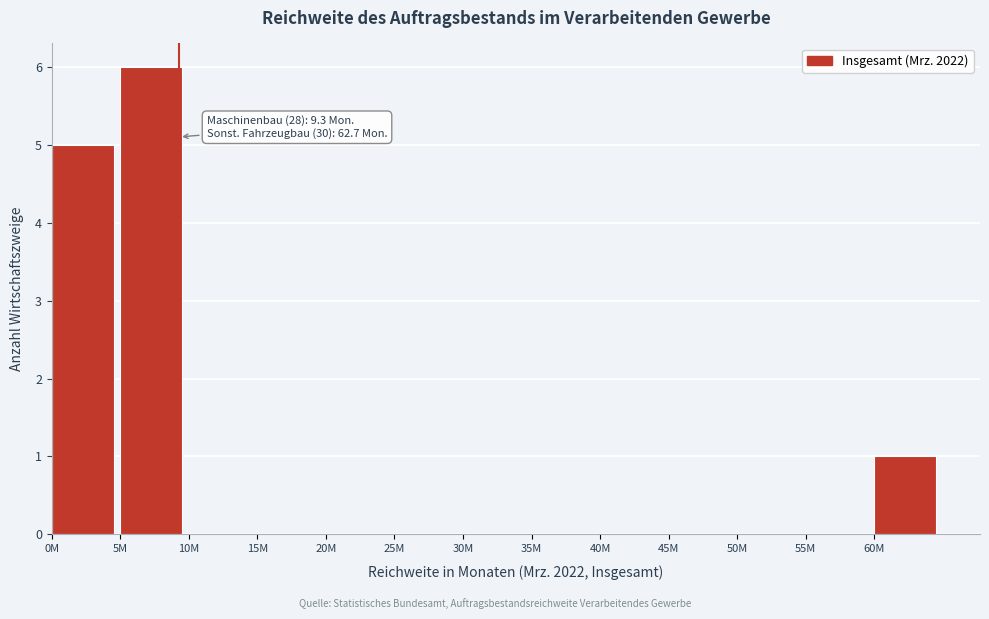

Reading left to right, list all the values displayed in this chart.

0M=5	5M=6	10M=0	15M=0	20M=0	25M=0	30M=0	35M=0	40M=0	45M=0	50M=0	55M=0	60M=1